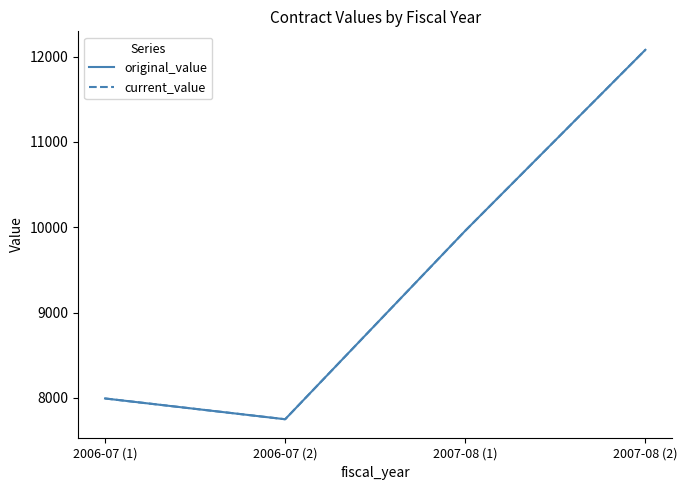

True or false: current_value has more than 2 points higher than both neighbors.

False